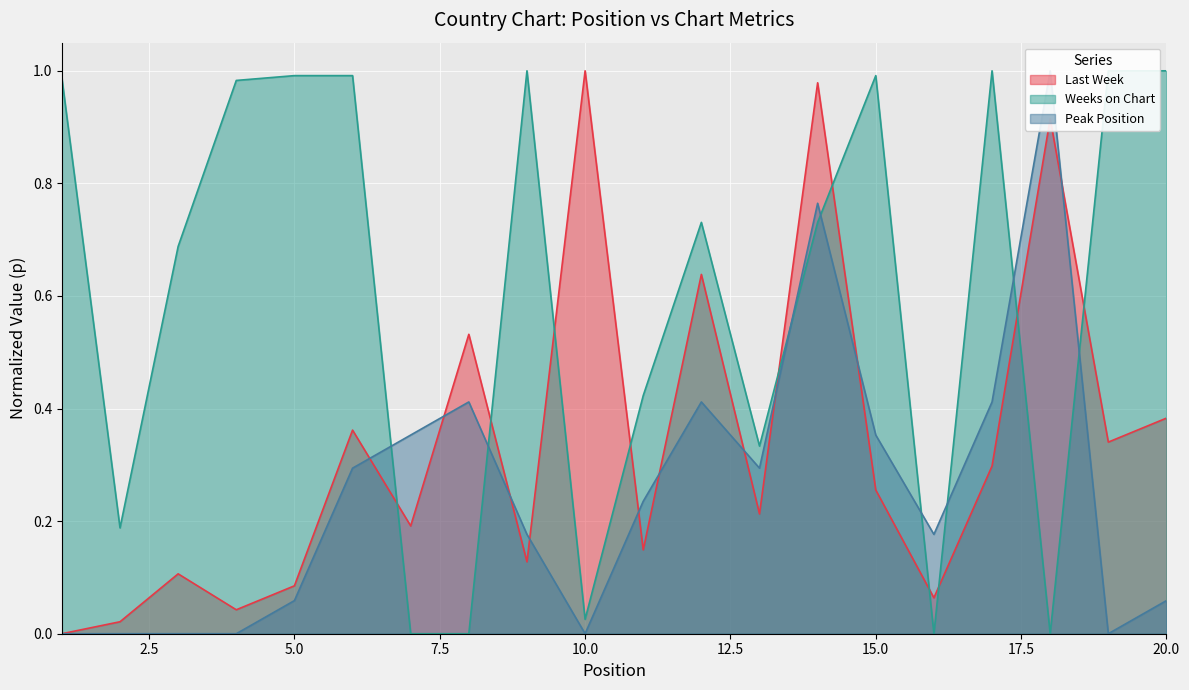

Reading left to right, what are all the values shown in this chart?

Last Week: 0.0	0.0	0.1	0.0	0.1	0.4	0.2	0.5	0.1	1.0	0.1	0.6	0.2	1.0	0.3	0.1	0.3	0.9	0.3	0.4
Weeks on Chart: 1.0	0.2	0.7	1.0	1.0	1.0	0.0	0.0	1.0	0.0	0.4	0.7	0.3	0.7	1.0	0.0	1.0	0.0	1.0	1.0
Peak Position: 0.0	0.0	0.0	0.0	0.1	0.3	0.4	0.4	0.2	0.0	0.2	0.4	0.3	0.8	0.4	0.2	0.4	1.0	0.0	0.1